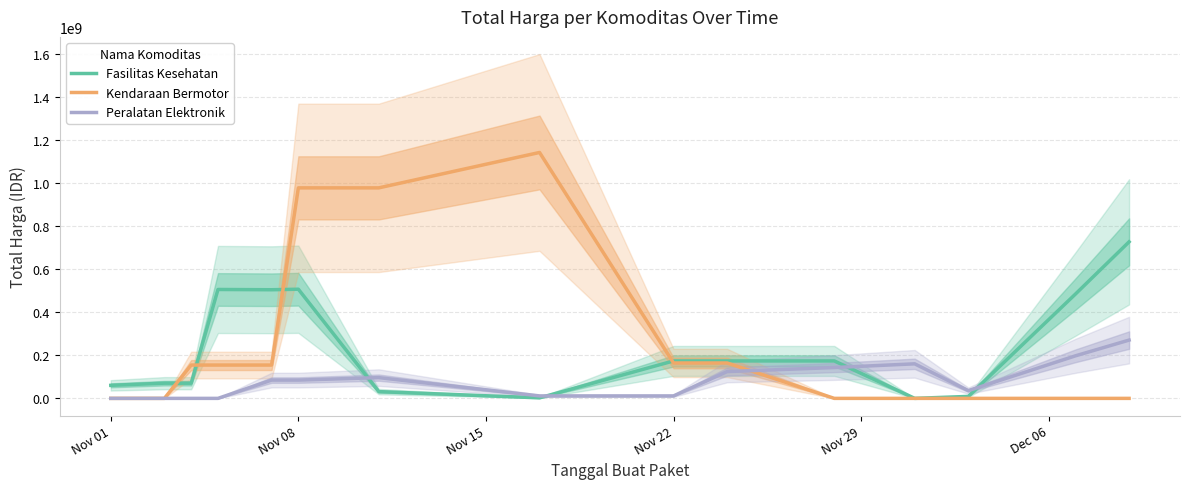

How many lines are shown in the chart?

3